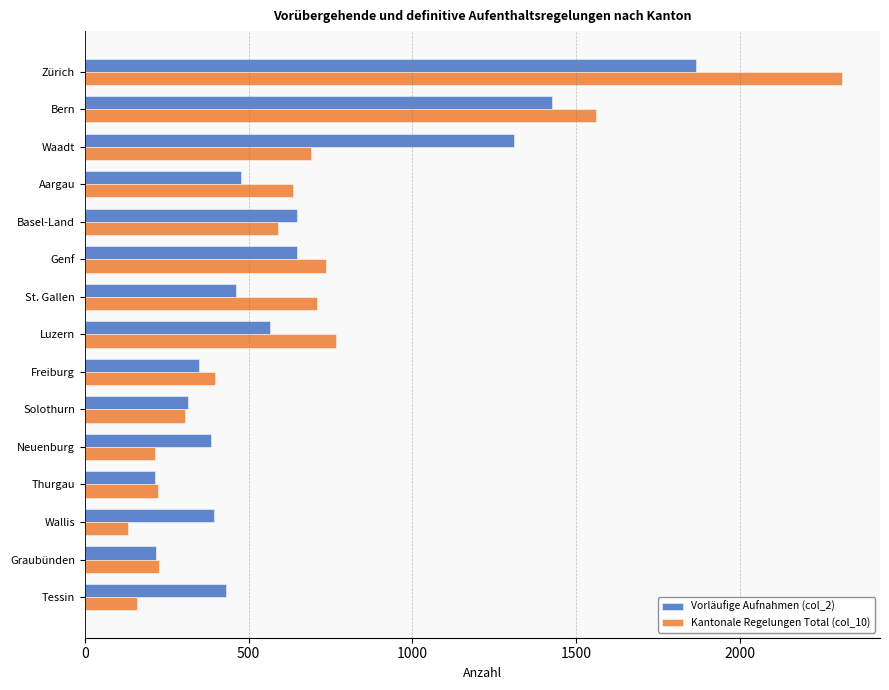

What is the average value of the Kantonale Regelungen Total (col_10) series?

644